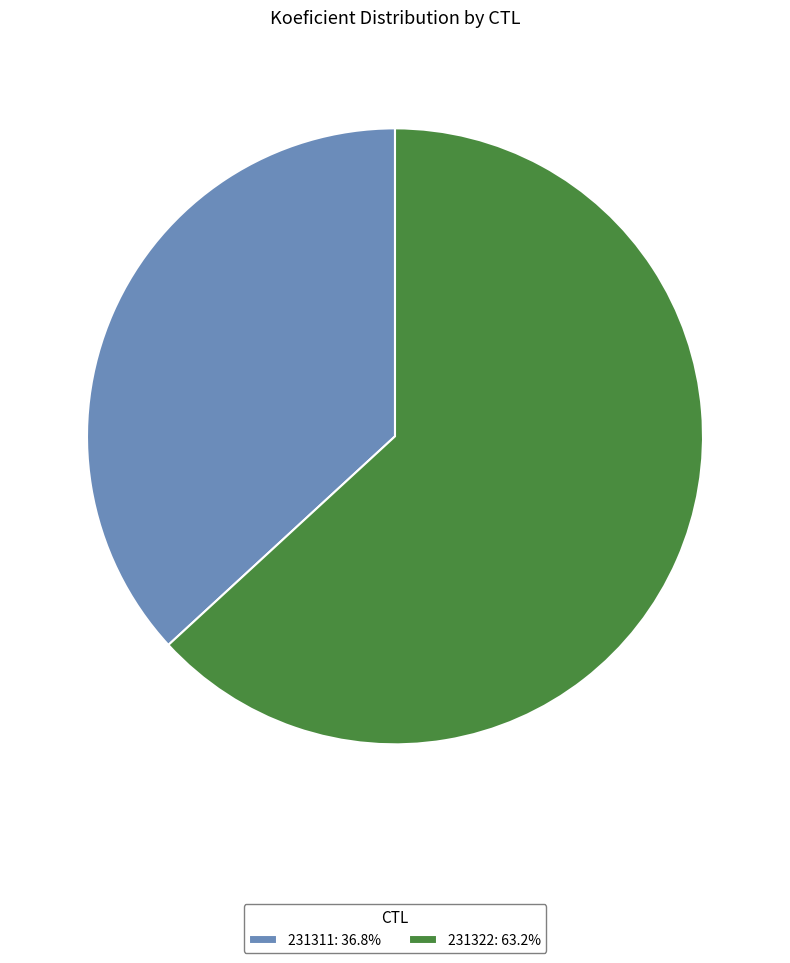

Count the number of slices in the pie.

2